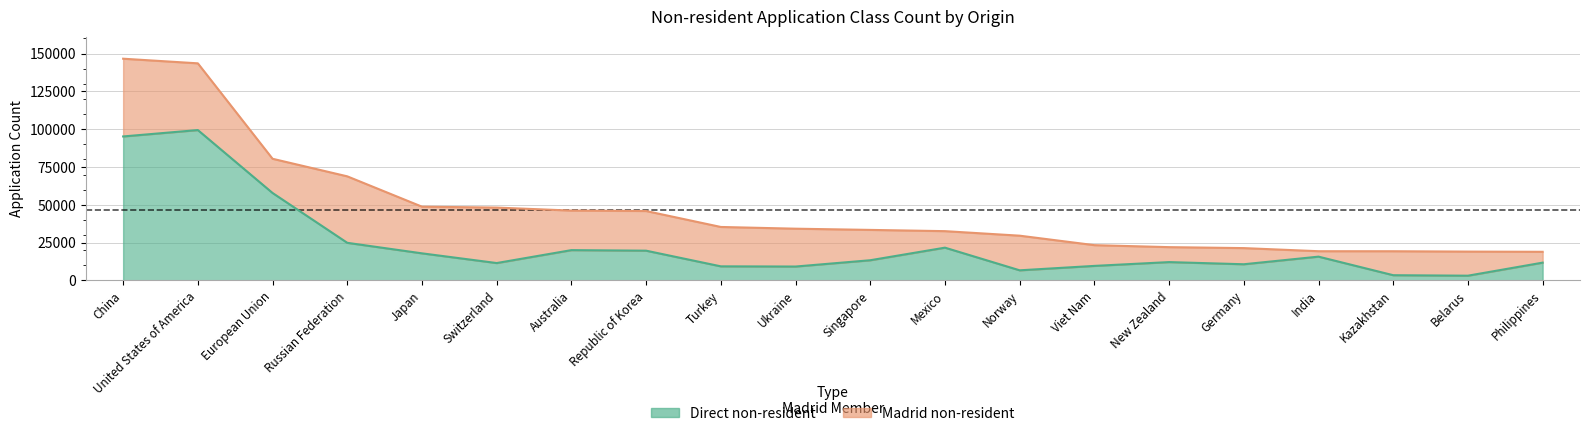

Does the chart display data point markers on the line(s)?

No